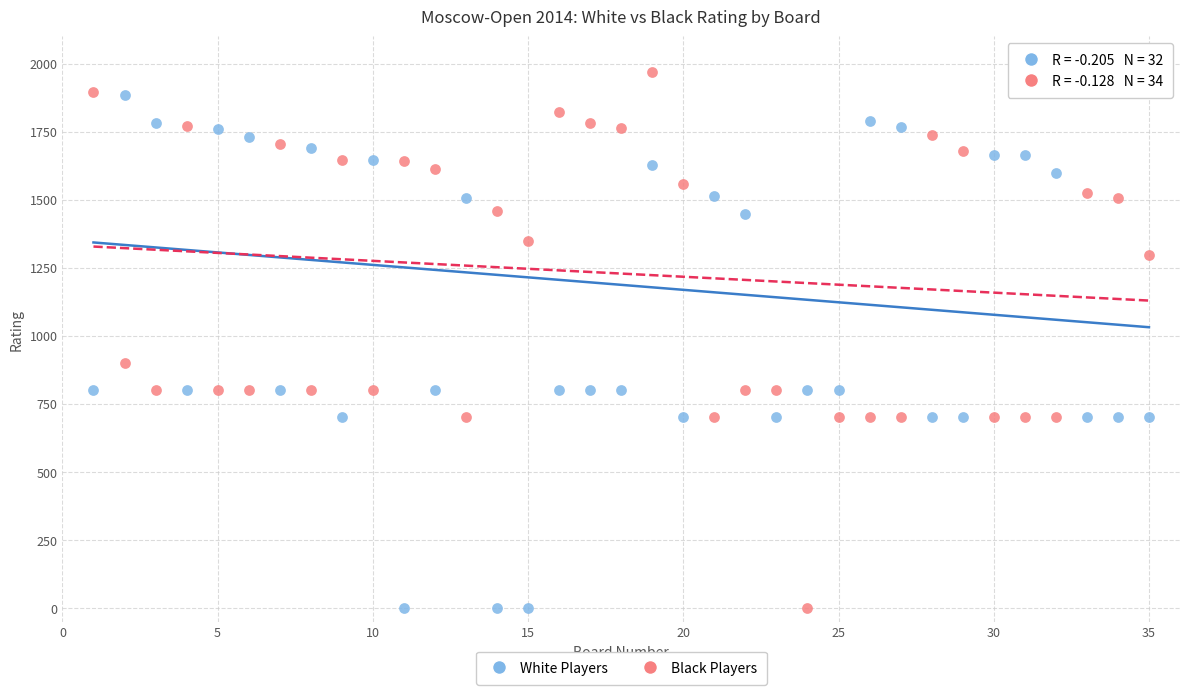

Across all data points, what is the range of Y values (max minus min)?

1970